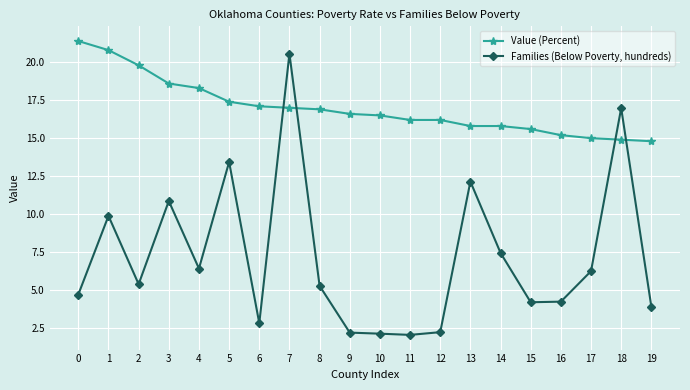

What is the maximum value shown in the chart?

21.4